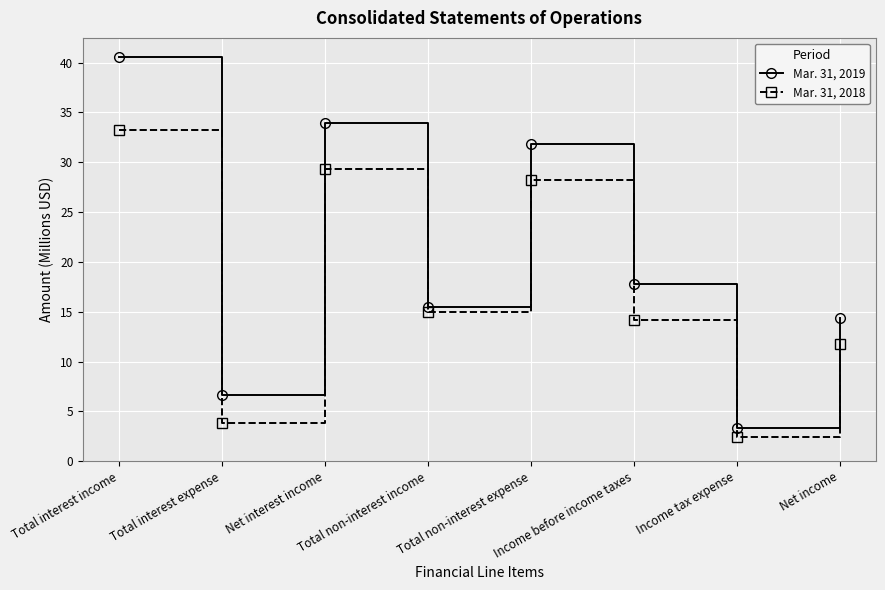

True or false: Mar. 31, 2019 and Mar. 31, 2018 intersect in this chart.

False